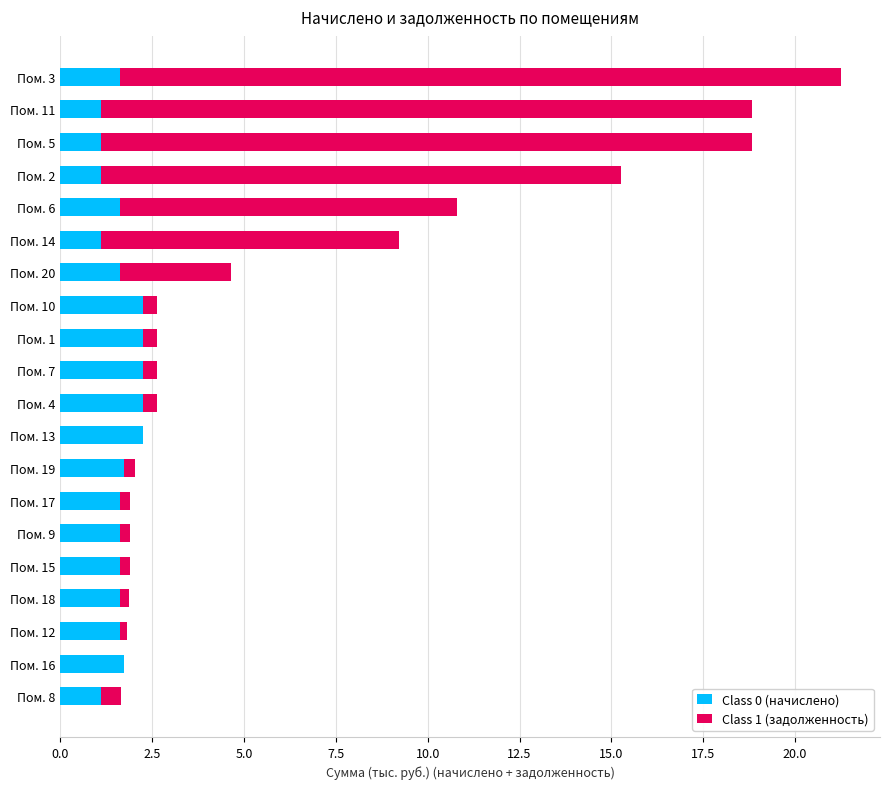

What is the maximum value for Class 0 (начислено)?

2.3